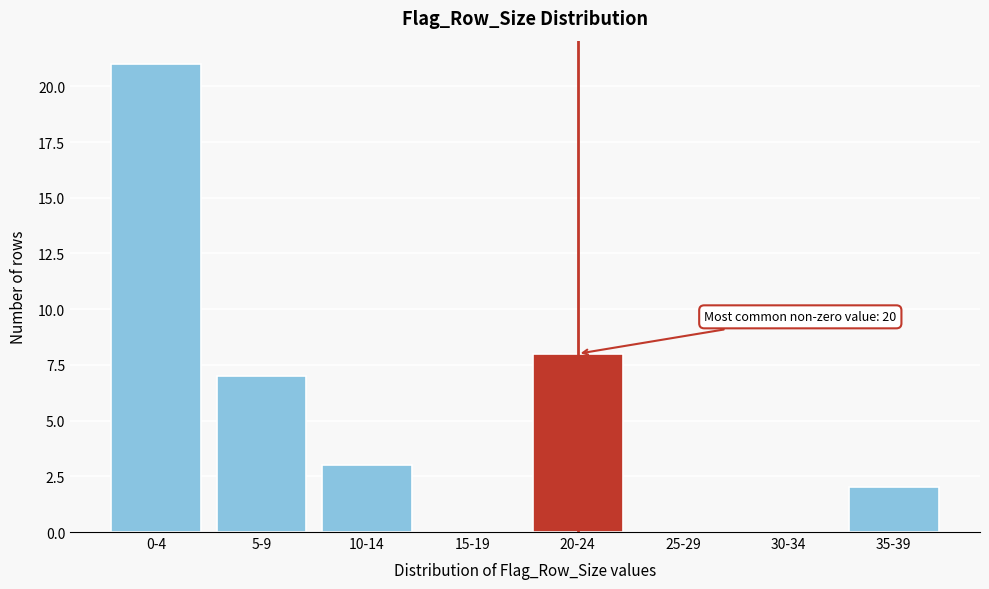

Reading right to left, what are all the values shown in this chart?

35-39=2	30-34=0	25-29=0	20-24=8	15-19=0	10-14=3	5-9=7	0-4=21